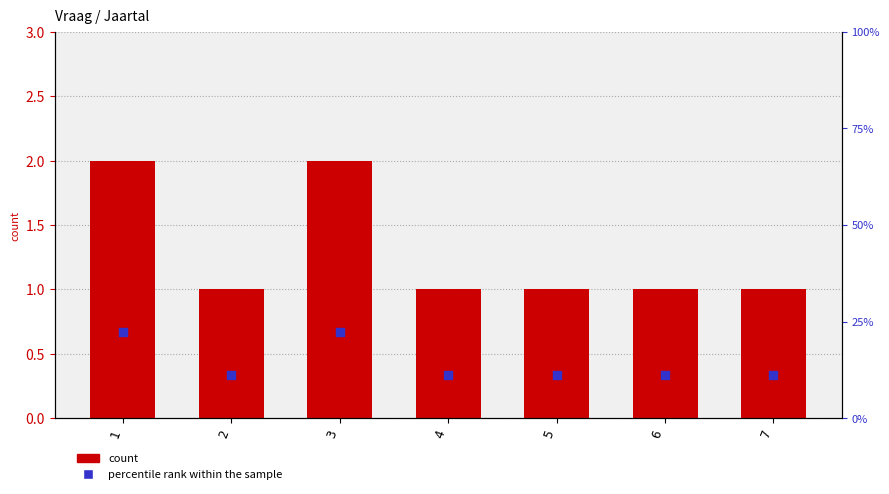

At how many categories does at least one series exceed 5?

7